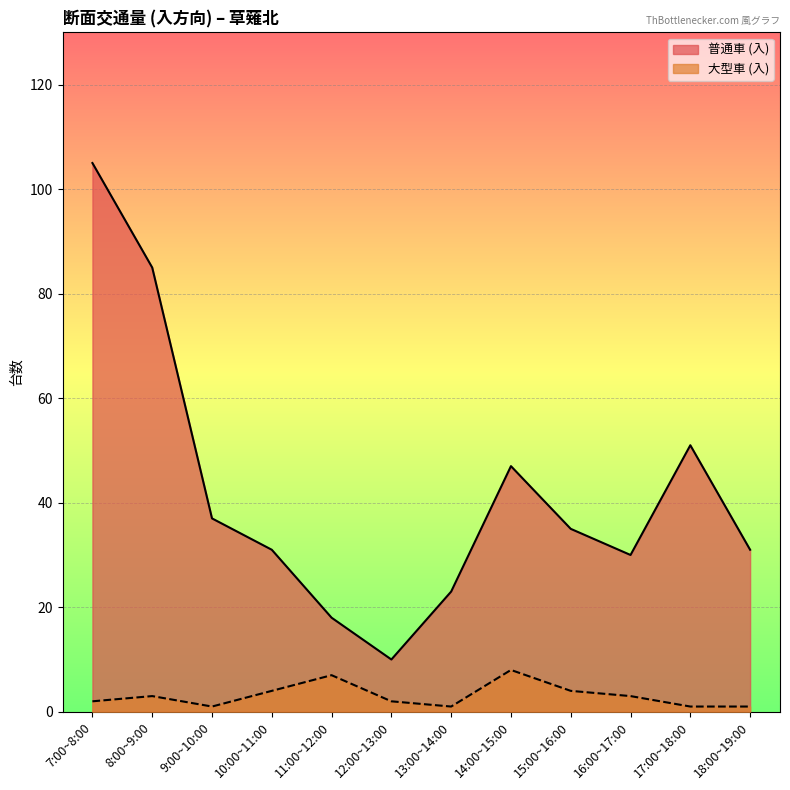

Which series has the widest spread of values?

普通車 (入)